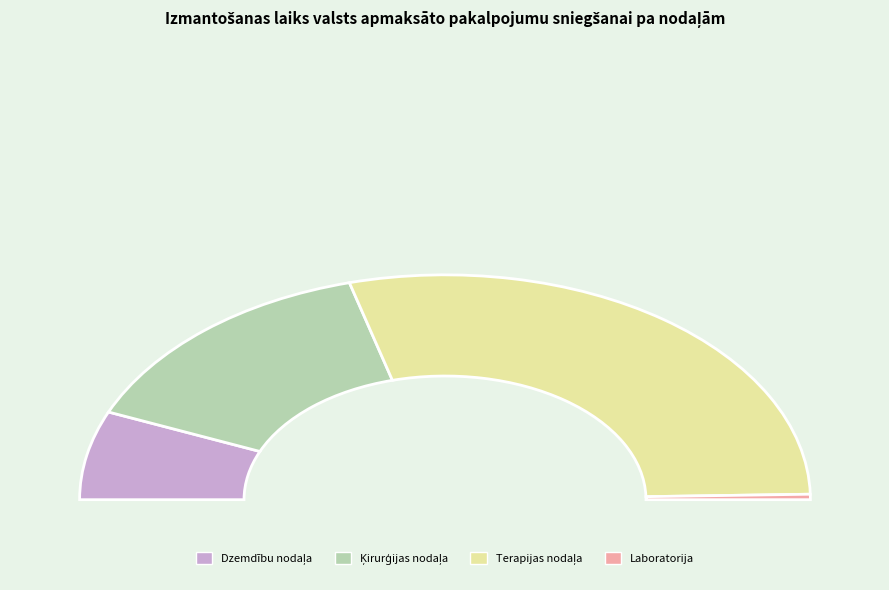

Rank the categories by value from highest to lowest.

Terapijas nodaļa, Ķirurģijas nodaļa, Dzemdību nodaļa, Laboratorija